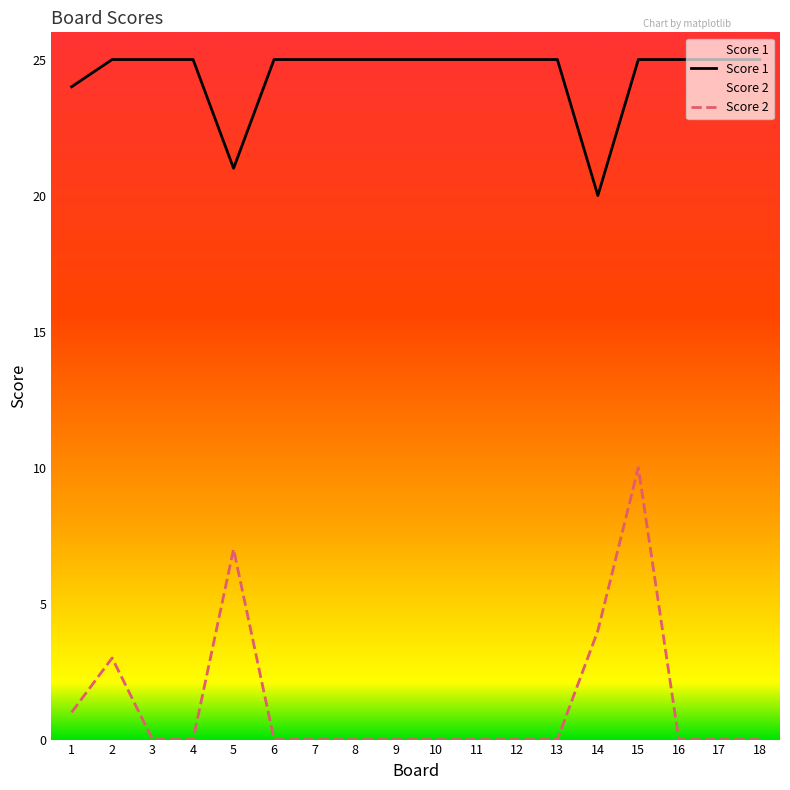

What is the difference between the second highest and minimum values in the Score 2 series?

7